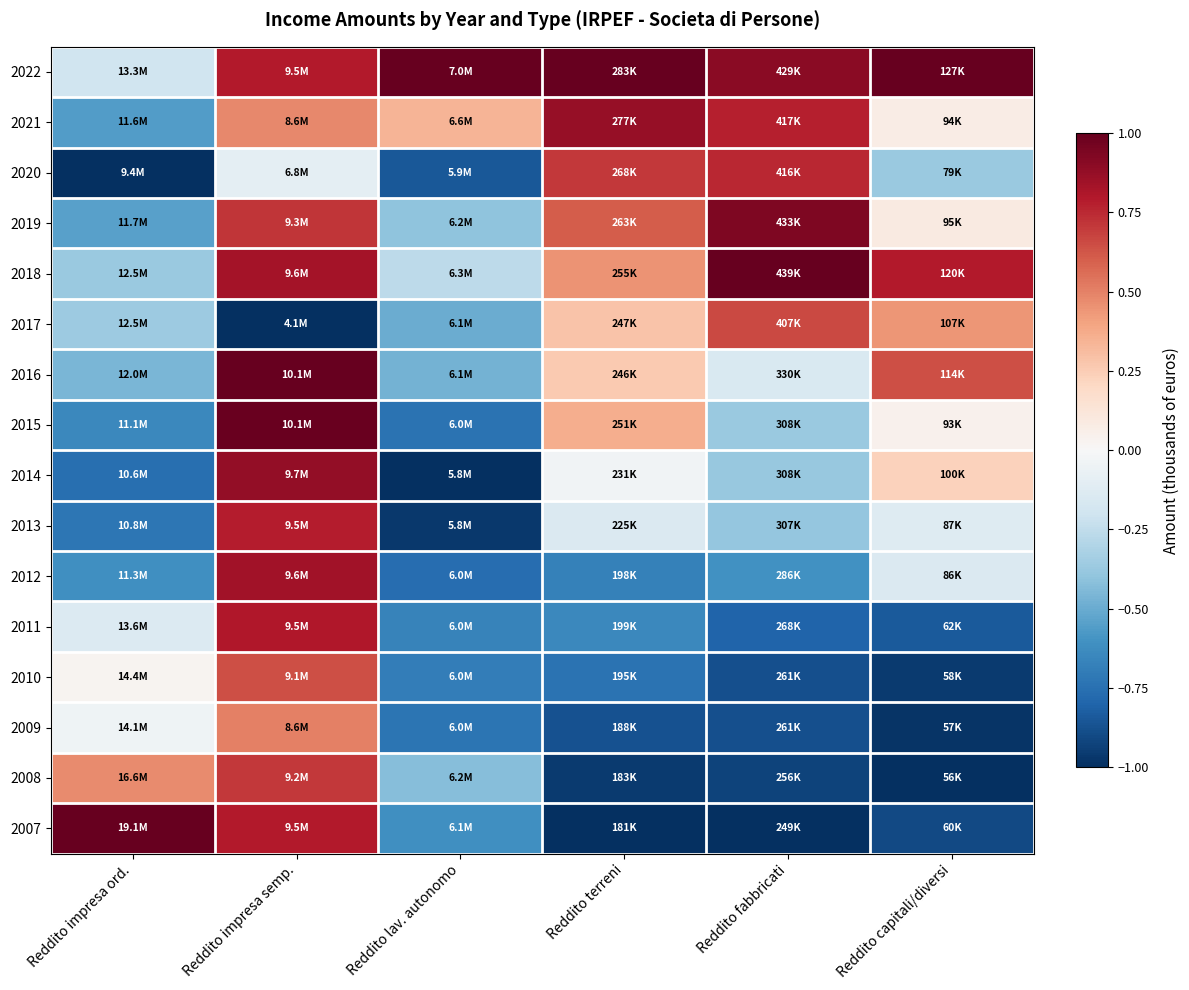

At which category is the sum across all series the highest?

Reddito impresa semp.